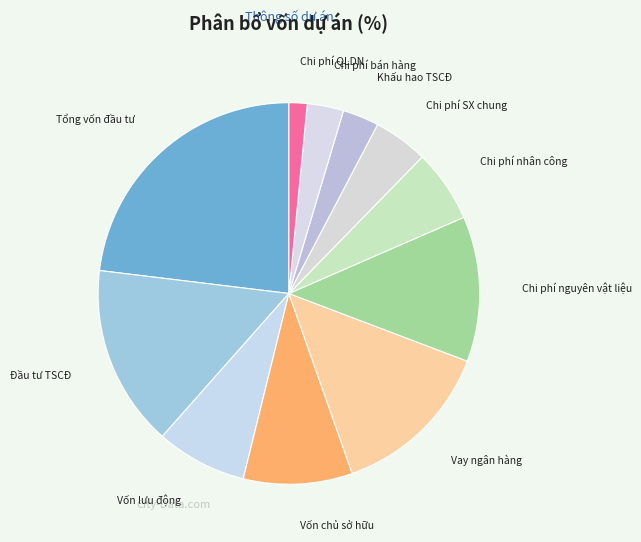

Does Đầu tư TSCĐ represent more than half of the total?

No